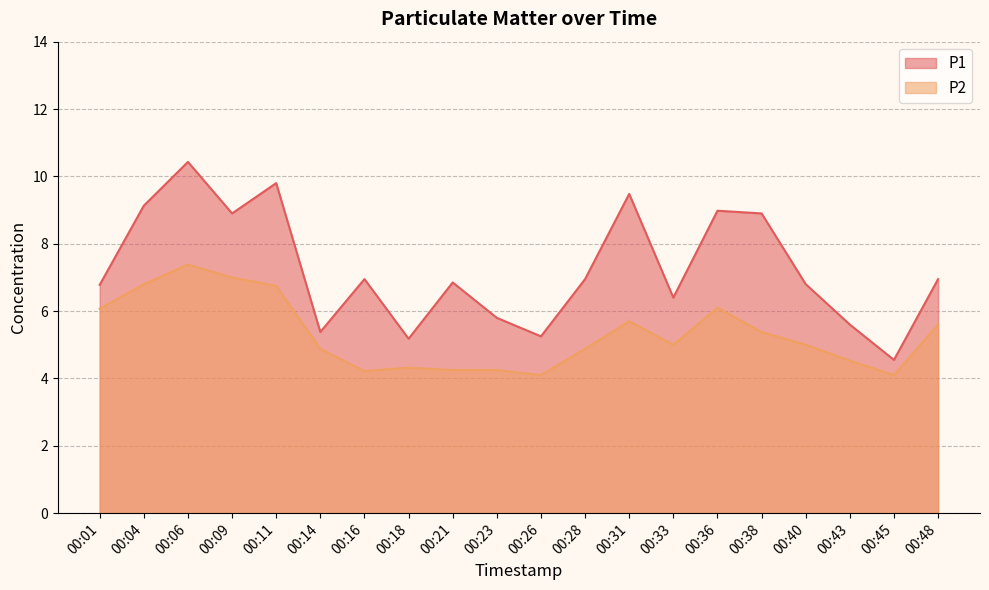

Rank the series by their maximum value, from lowest to highest.

P2, P1